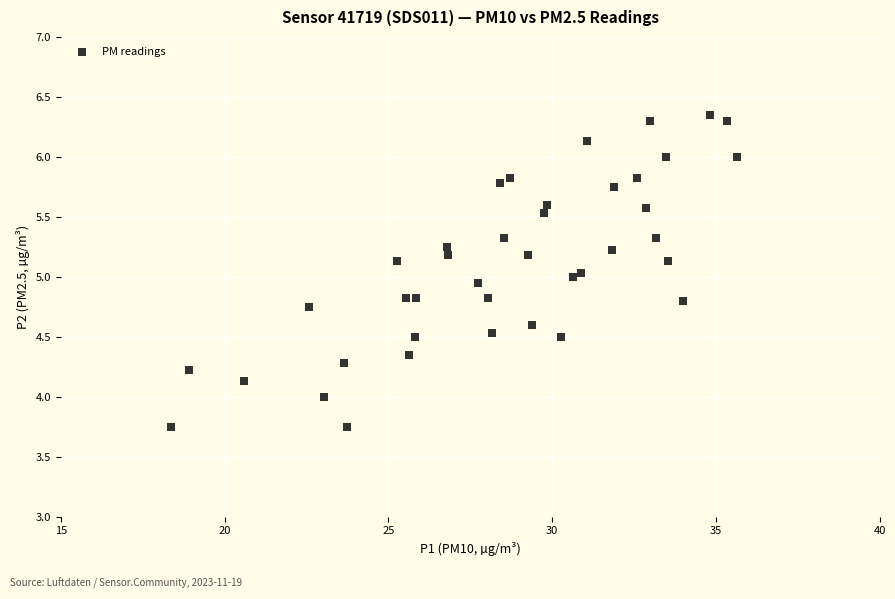

What is the range of X values (max minus min)?

17.3